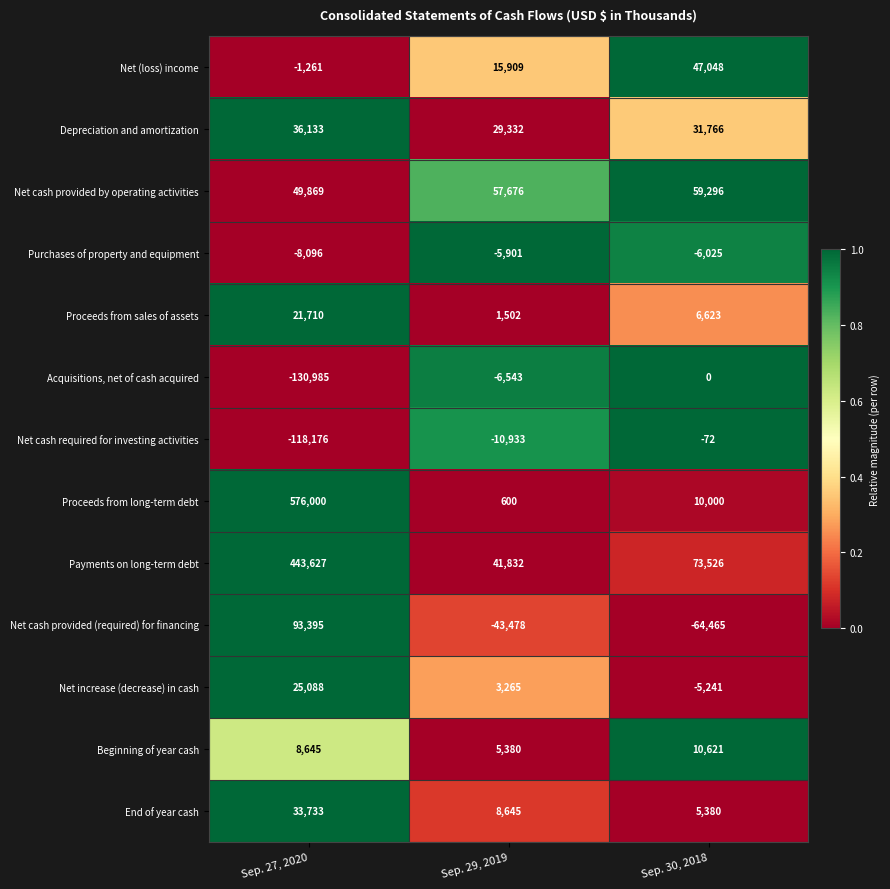

The value of Purchases of property and equipment at Sep. 27, 2020 is -5447. True or false?

False